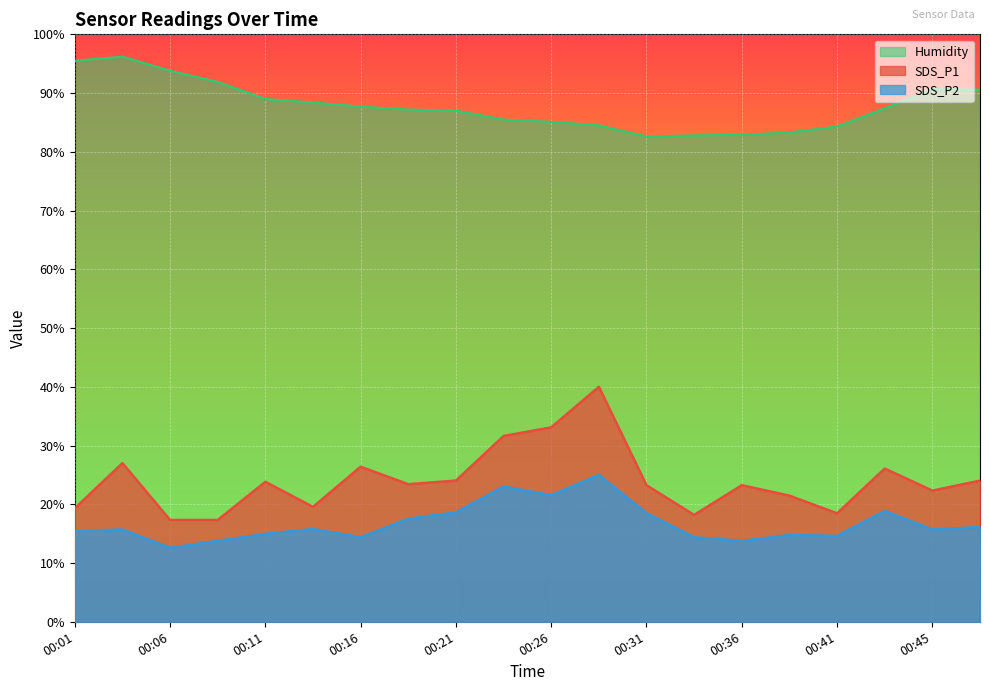

Which series has the widest spread of values?

SDS_P1